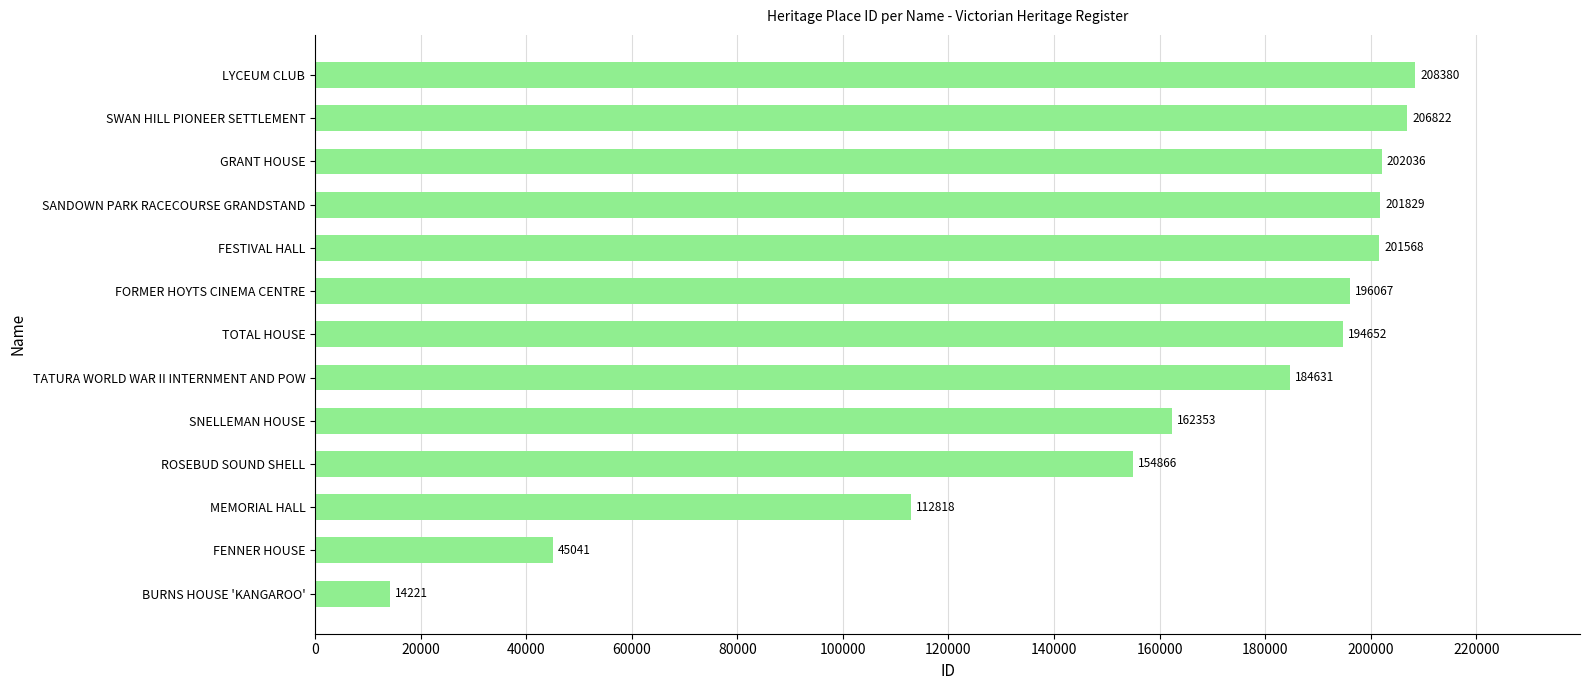

At which label is the value closest to 111300?

MEMORIAL HALL